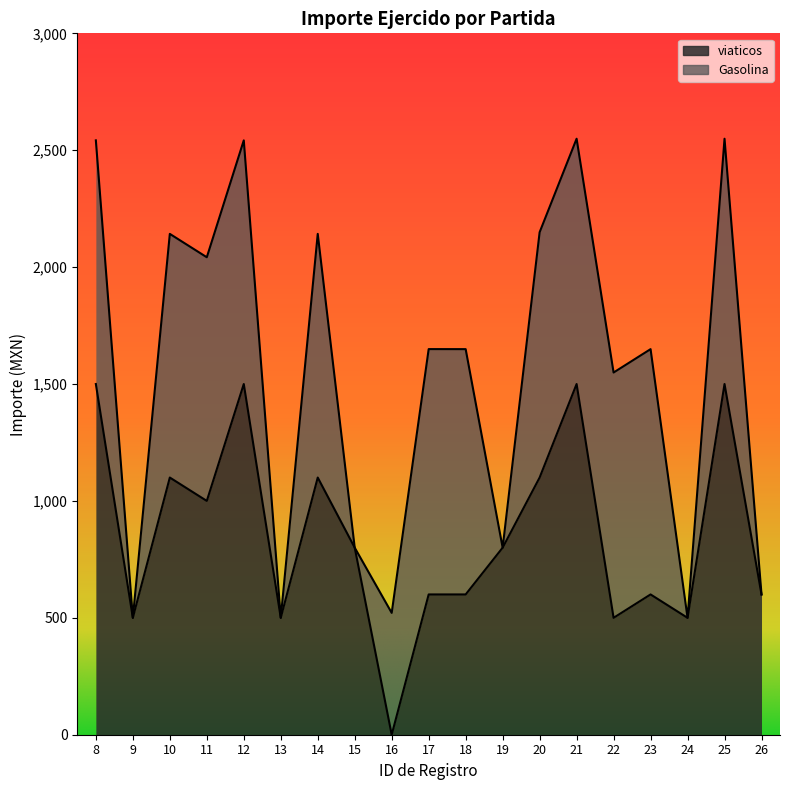

Between 16 and 24, which is larger?

24